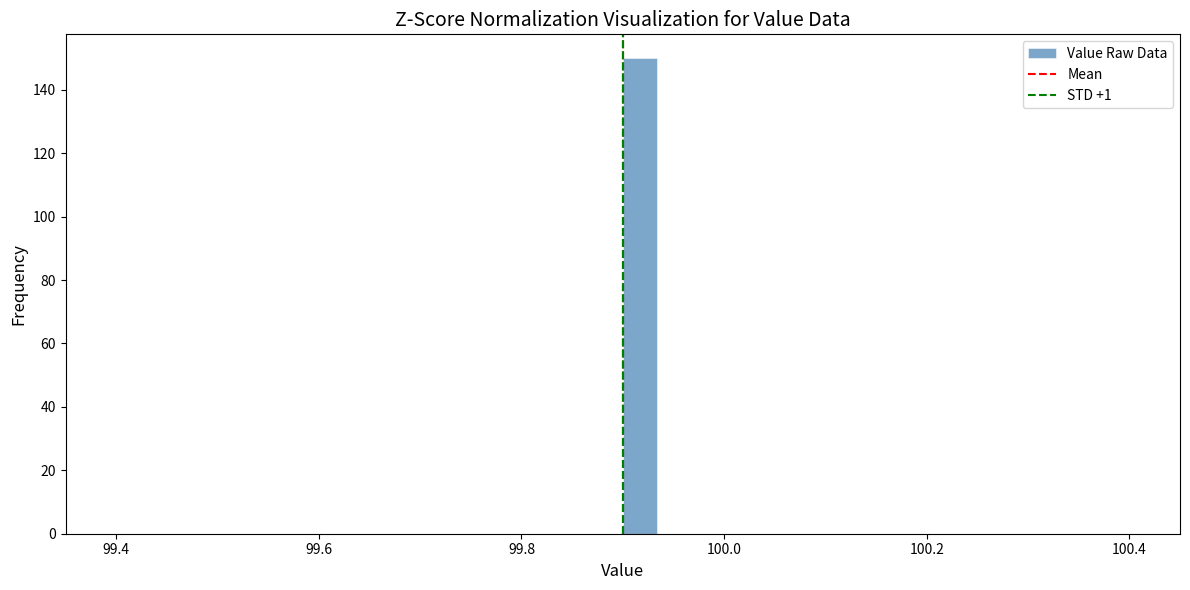

Read against the x-axis, roughly where is the centre of the tallest bar?

99.92